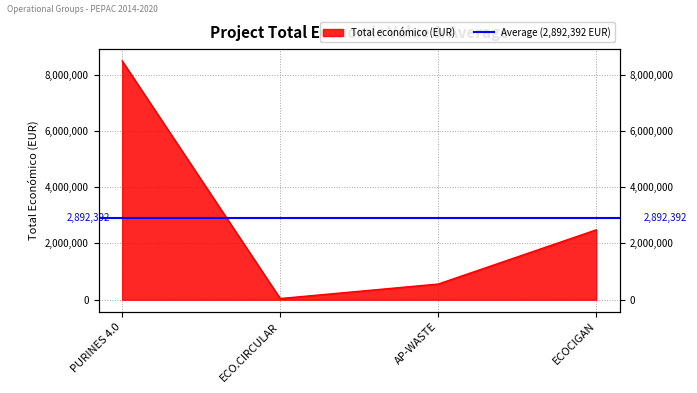

How many interior local valleys (lower than both neighbors) does the data have?

1